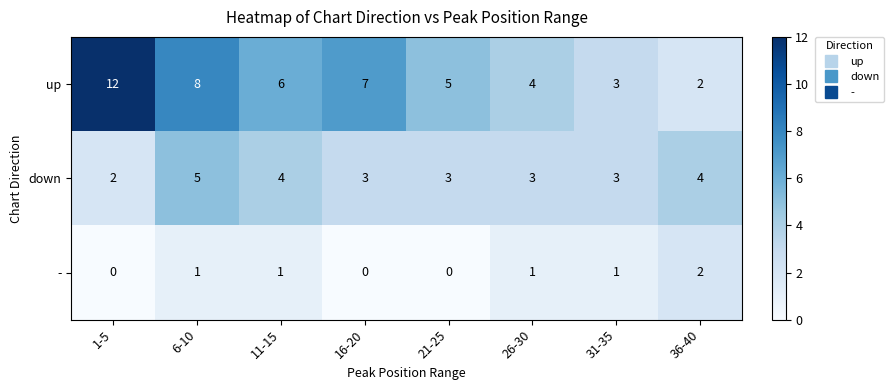

At which label does down reach its minimum?

1-5